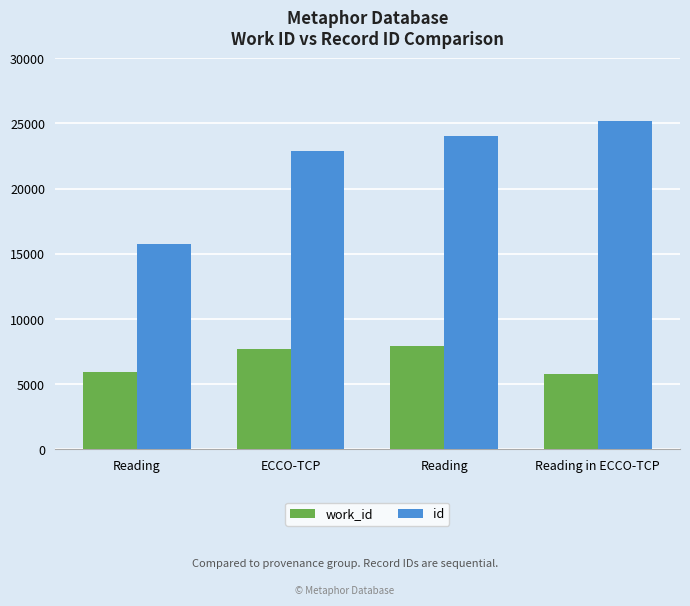

Does the chart contain stacked bars?

No